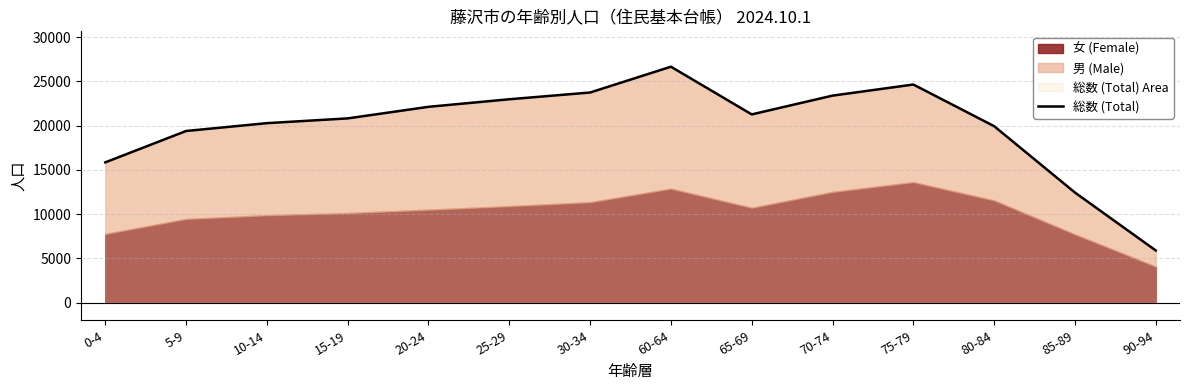

What is the ratio of the value at 85-89 to the value at 5-9?

0.6